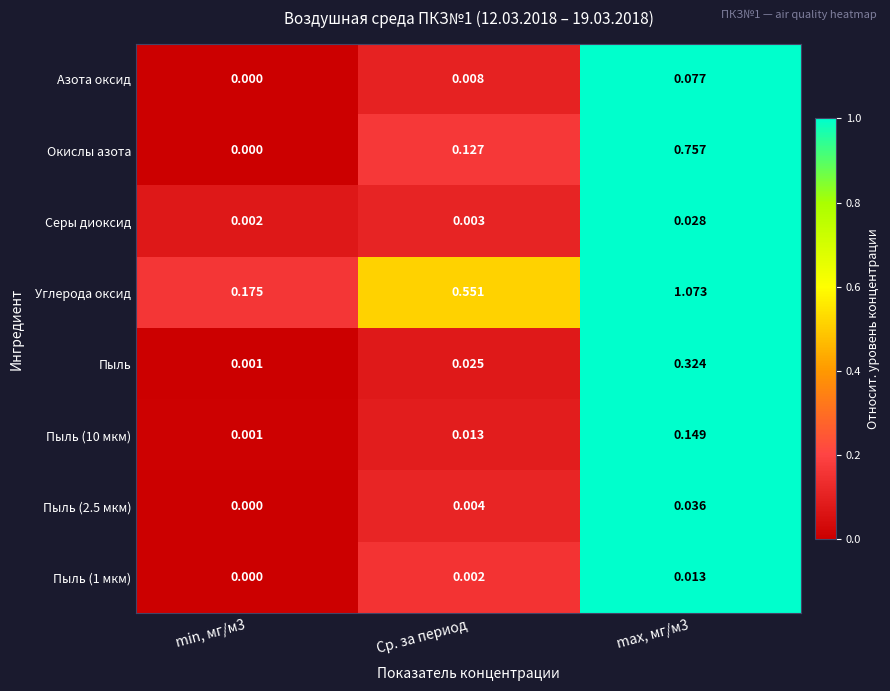

Which series has the widest spread of values?

Углерода оксид